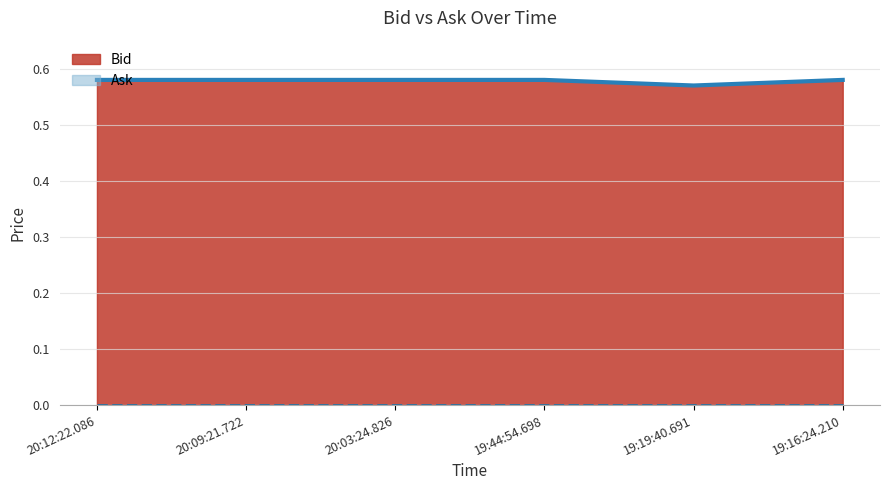

Which series has the widest spread of values?

Bid (line)